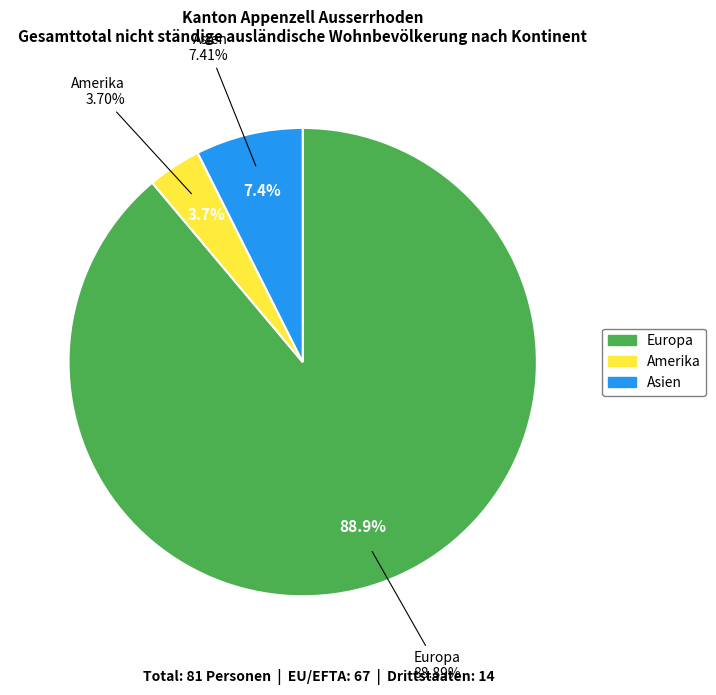

Does Europa represent more than half of the total?

Yes